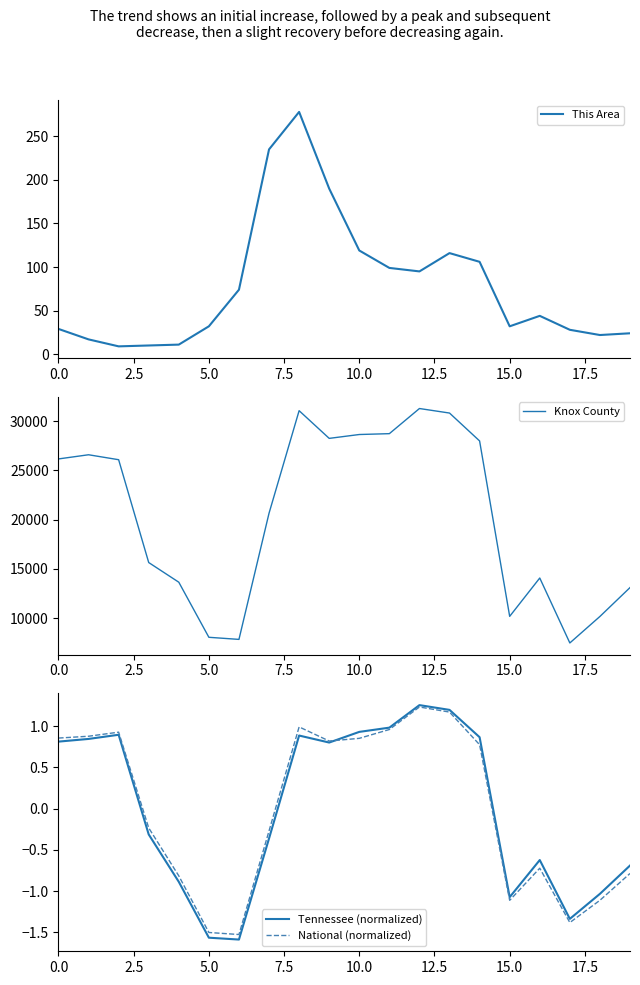

What is the spread (max minus min) of values at 14?

27994.2